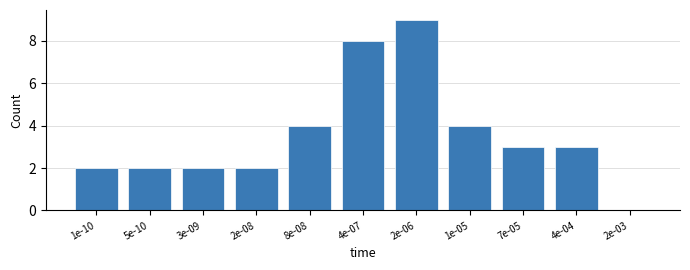

Reading right to left, list all the values displayed in this chart.

2e-03=0	4e-04=3	7e-05=3	1e-05=4	2e-06=9	4e-07=8	8e-08=4	2e-08=2	3e-09=2	5e-10=2	1e-10=2